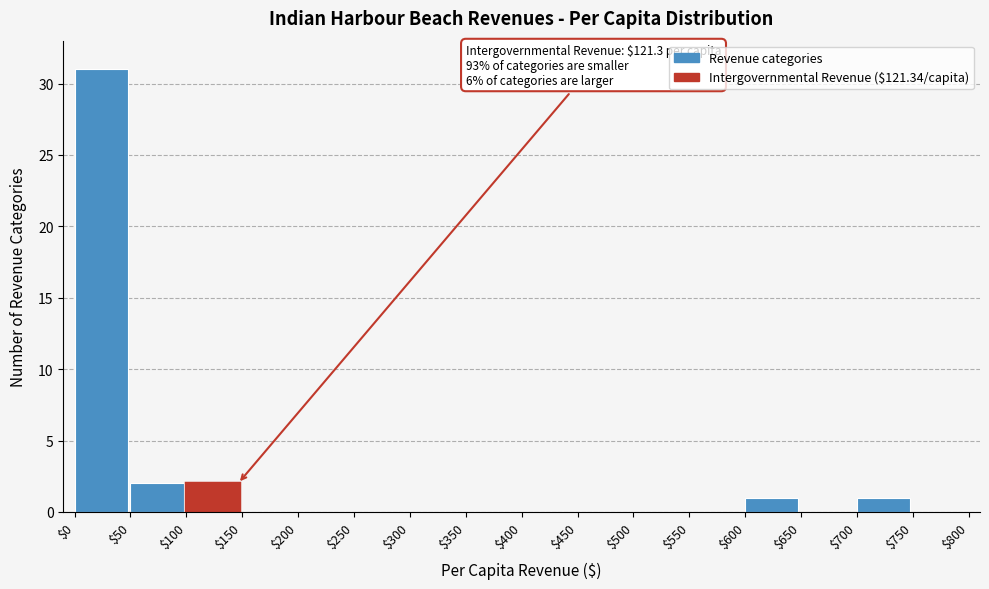

Over which range of the x-axis is the bar tallest?

$0 to $50